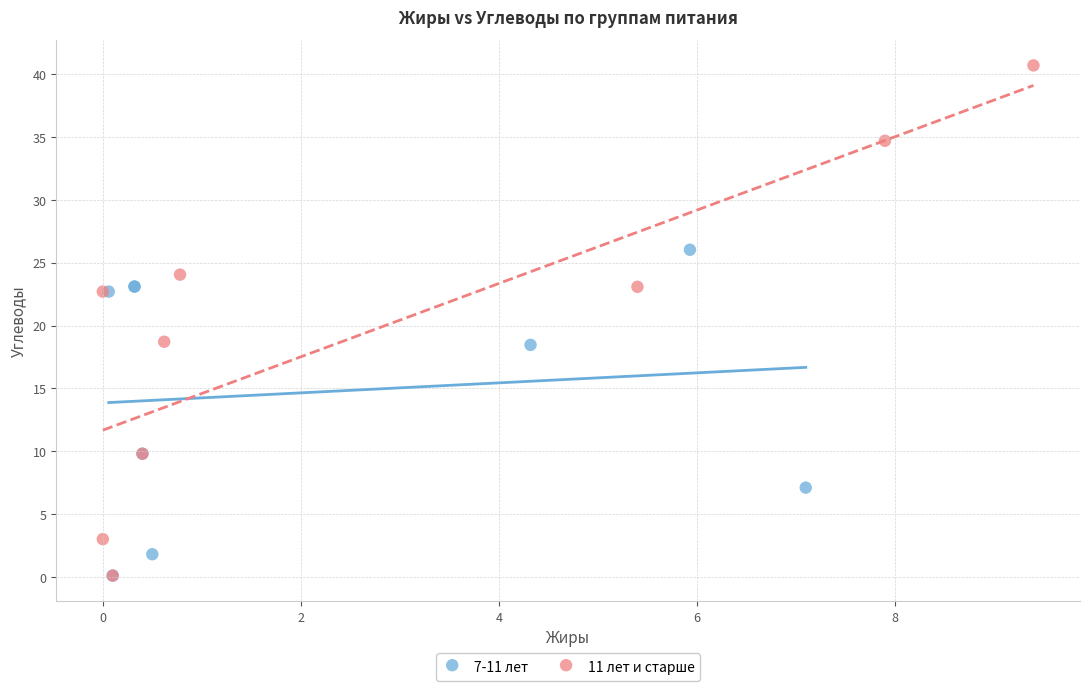

Which series contains the highest Y value?

11 лет и старше